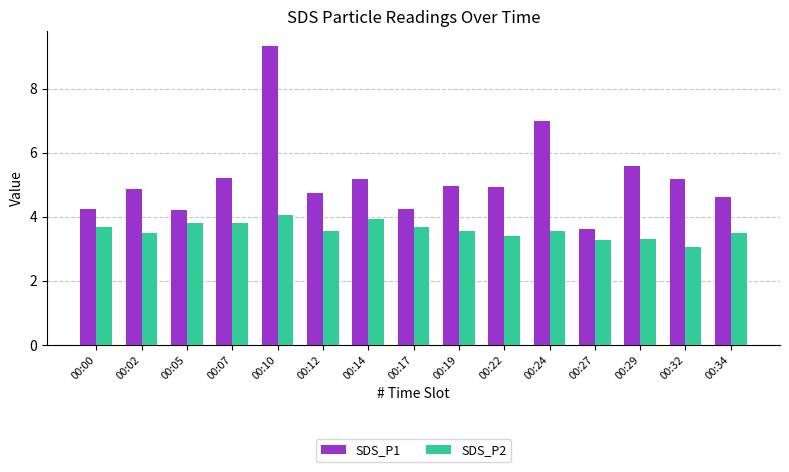

What is the value of the SDS_P1 bar at the 5th from the left?

9.3